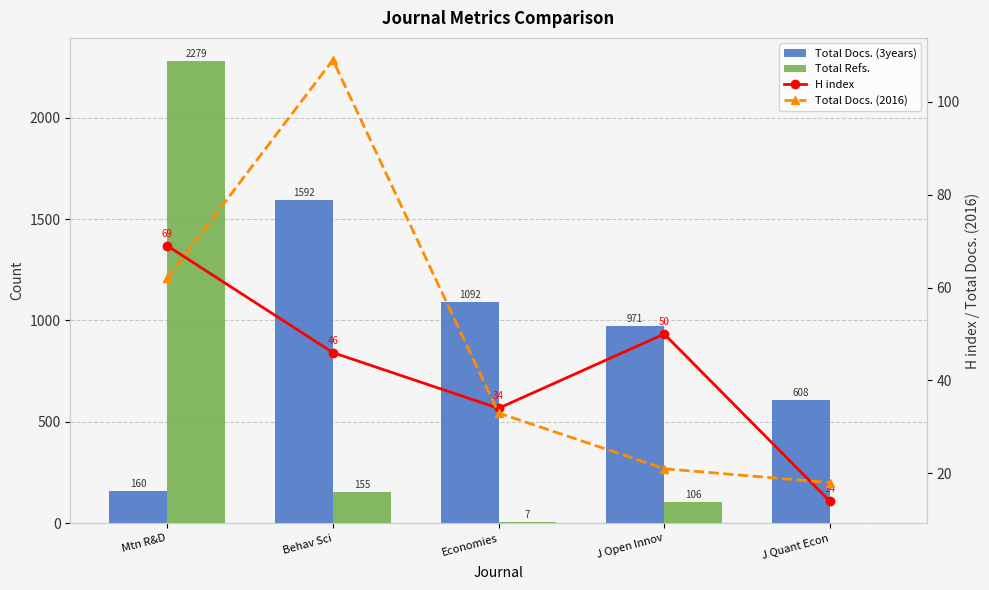

Reading right to left, what are all the values shown in this chart?

Total Docs. (3years): J Quant Econ=608	J Open Innov=971	Economies=1092	Behav Sci=1592	Mtn R&D=160
Total Refs.: J Quant Econ=0	J Open Innov=106	Economies=7	Behav Sci=155	Mtn R&D=2279
H index: J Quant Econ=14	J Open Innov=50	Economies=34	Behav Sci=46	Mtn R&D=69
Total Docs. (2016): J Quant Econ=18	J Open Innov=21	Economies=33	Behav Sci=109	Mtn R&D=62